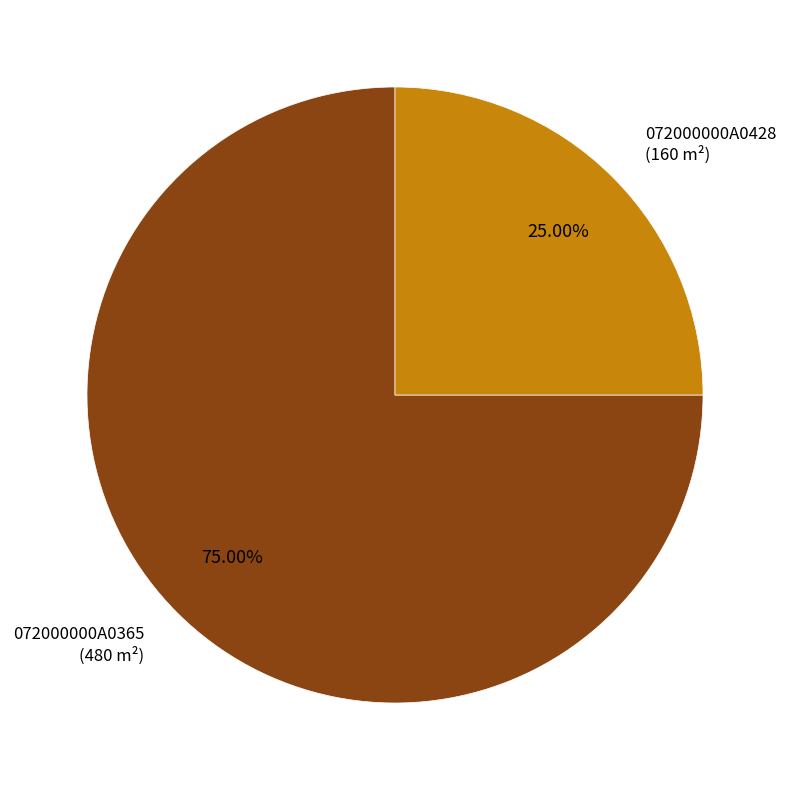

Does any single category account for the majority?

Yes